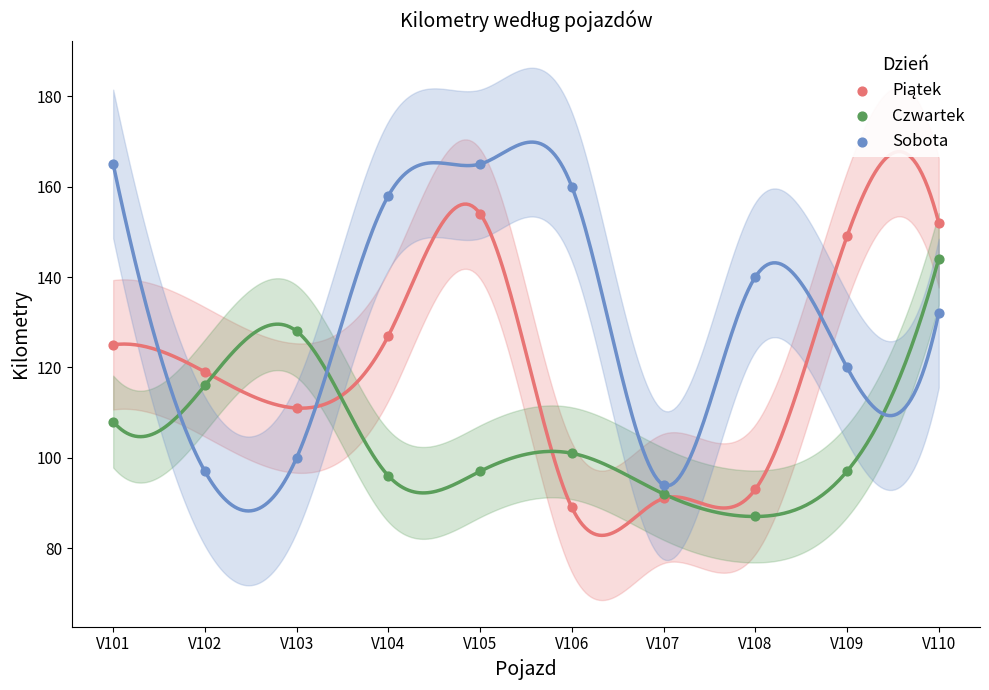

Which series reaches the minimum Y coordinate?

Czwartek